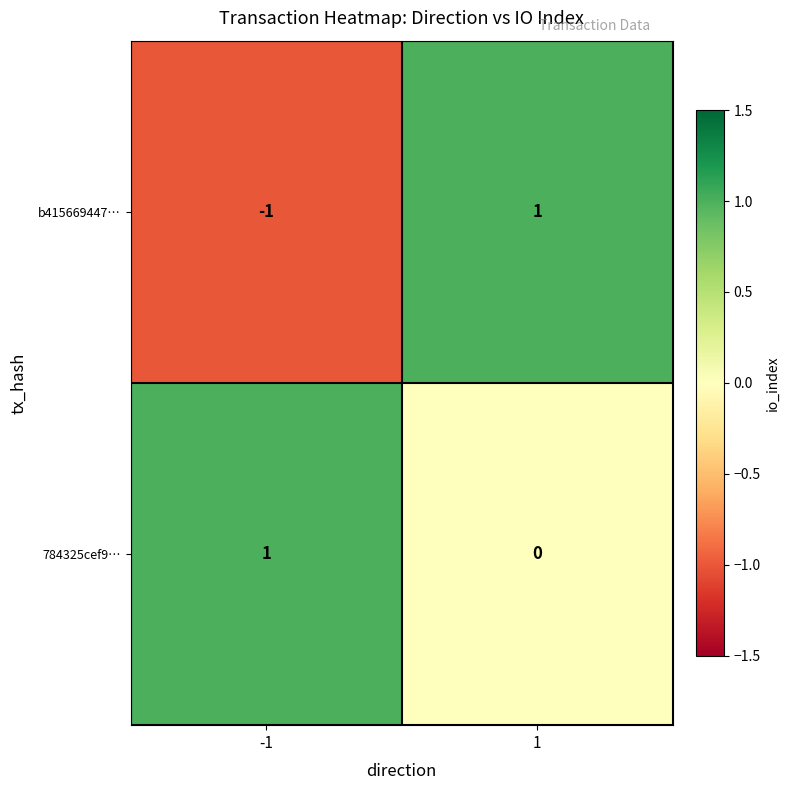

Reading left to right, list all the values displayed in this chart.

b415669447…: -1=-1	1=1
784325cef9…: -1=1	1=0